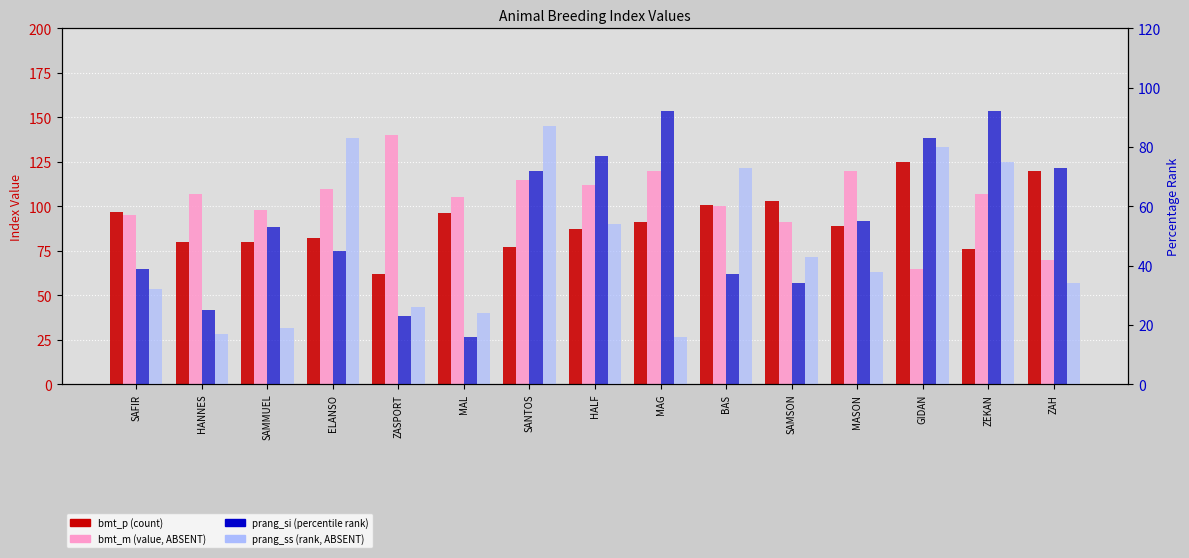

At which label does prang_ss (rank ABSENT) first exceed 38?

ELANSO